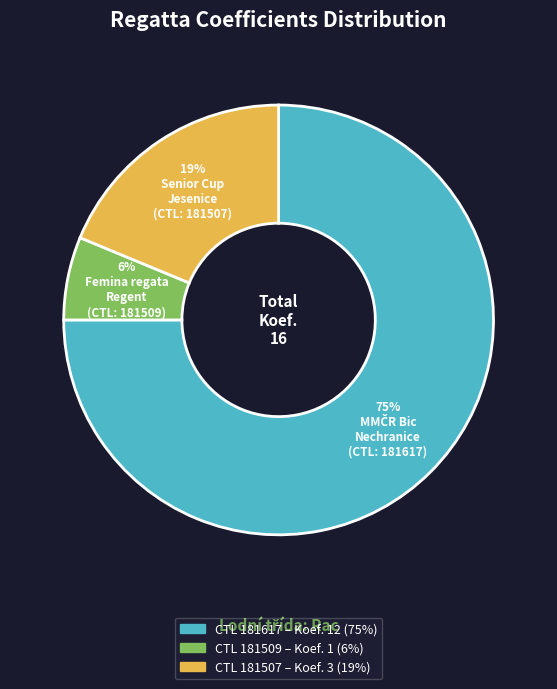

To the nearest percent, what is the difference between the largest and smallest slice percentages?

69%